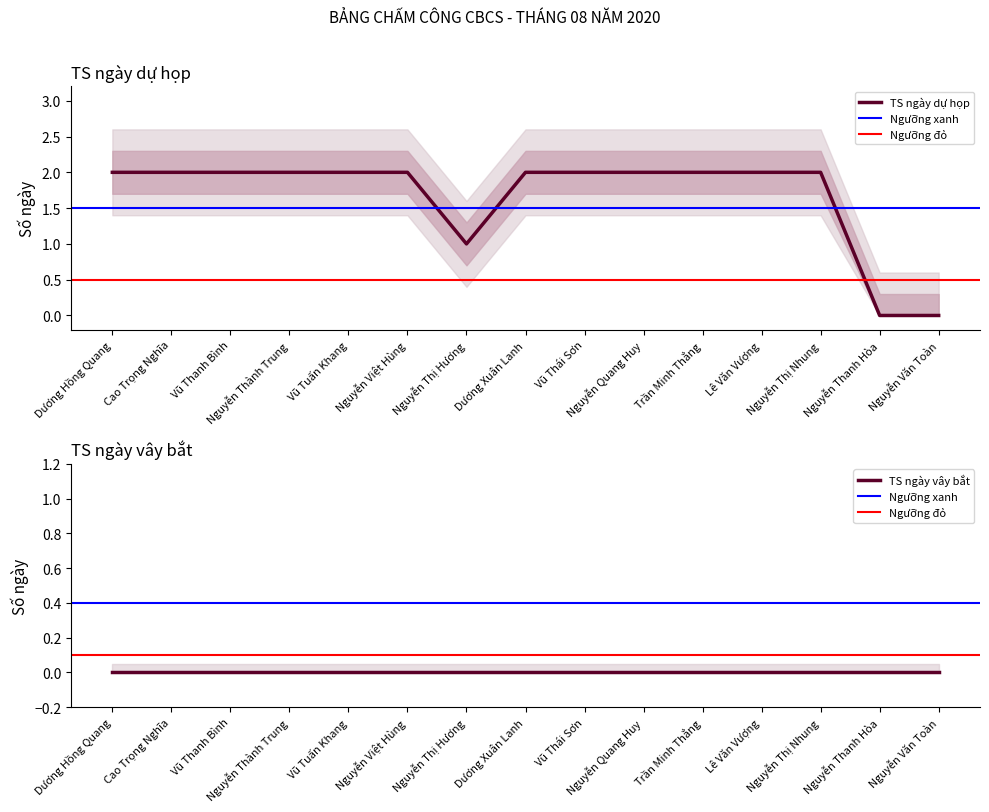

Between Nguyễn Việt Hùng and Vũ Thái Sơn, which is larger?

Nguyễn Việt Hùng